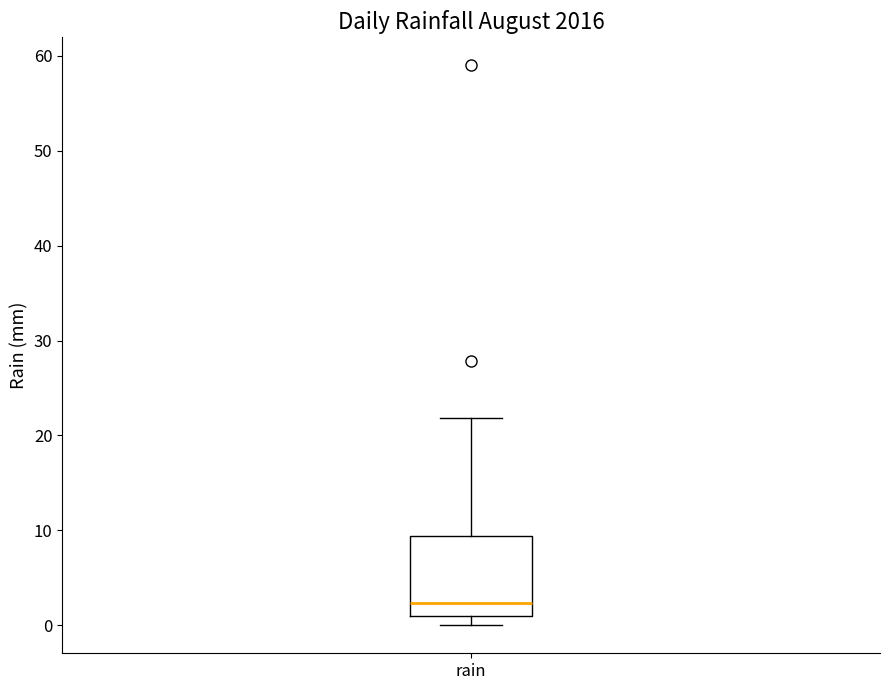

Where does the median line of the box for rain sit on the y-axis? The values are not printed on the chart, so give them approximately, as read against the axis.

2